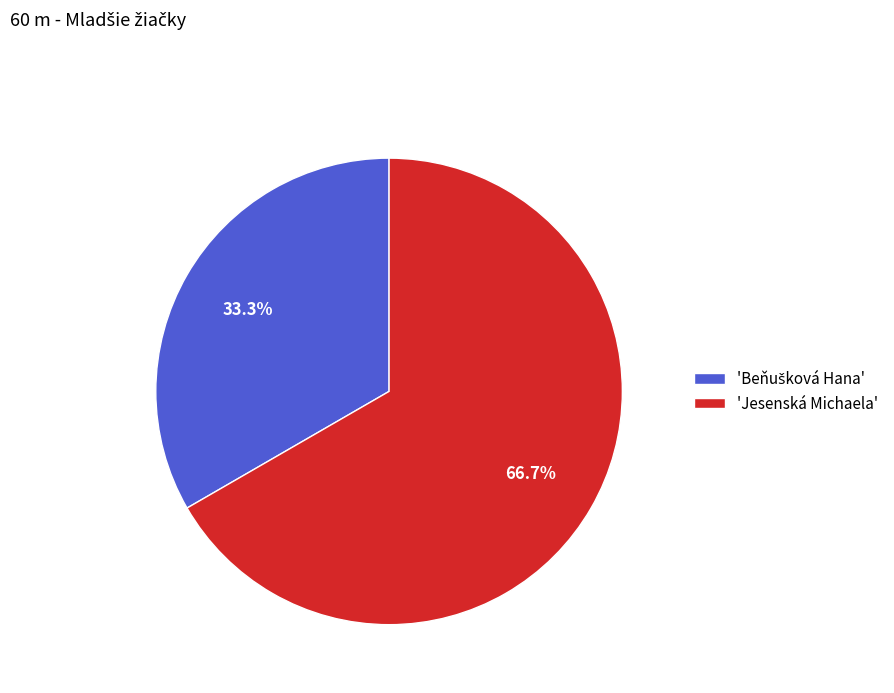

Count the number of slices in the pie.

2